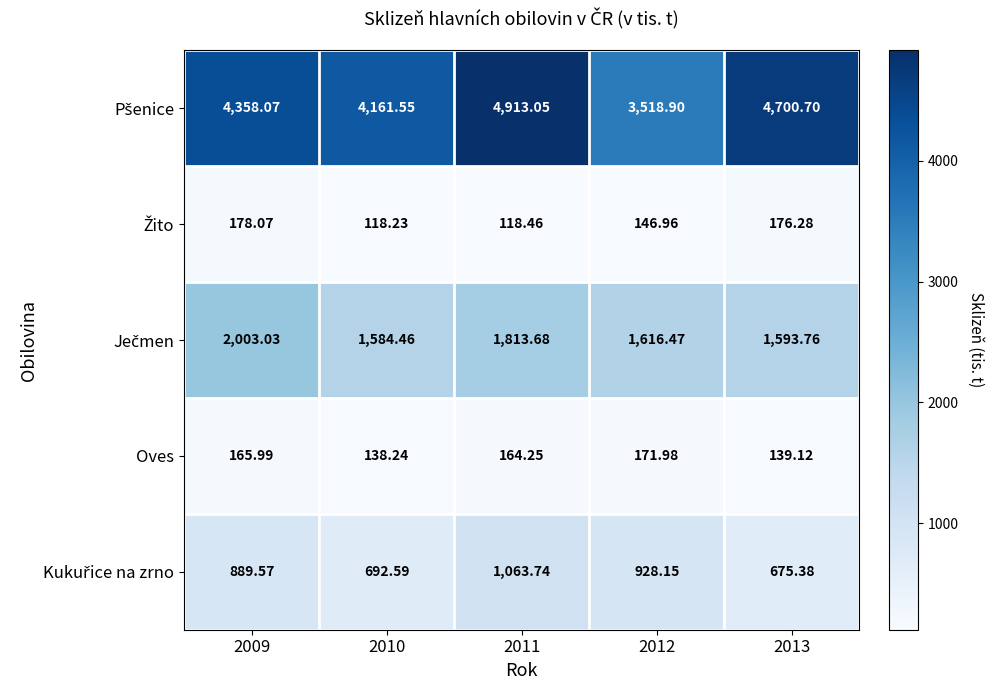

Count the number of data series in this chart.

5